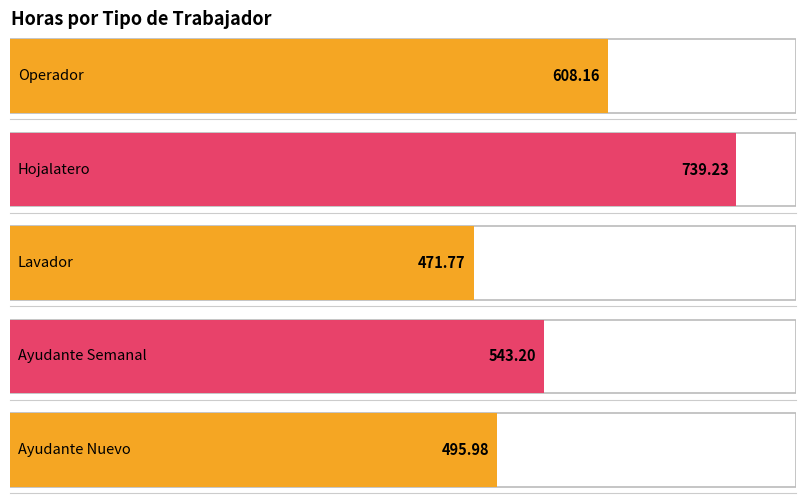

What is the difference between the values at Hojalatero and Lavador?

267.5